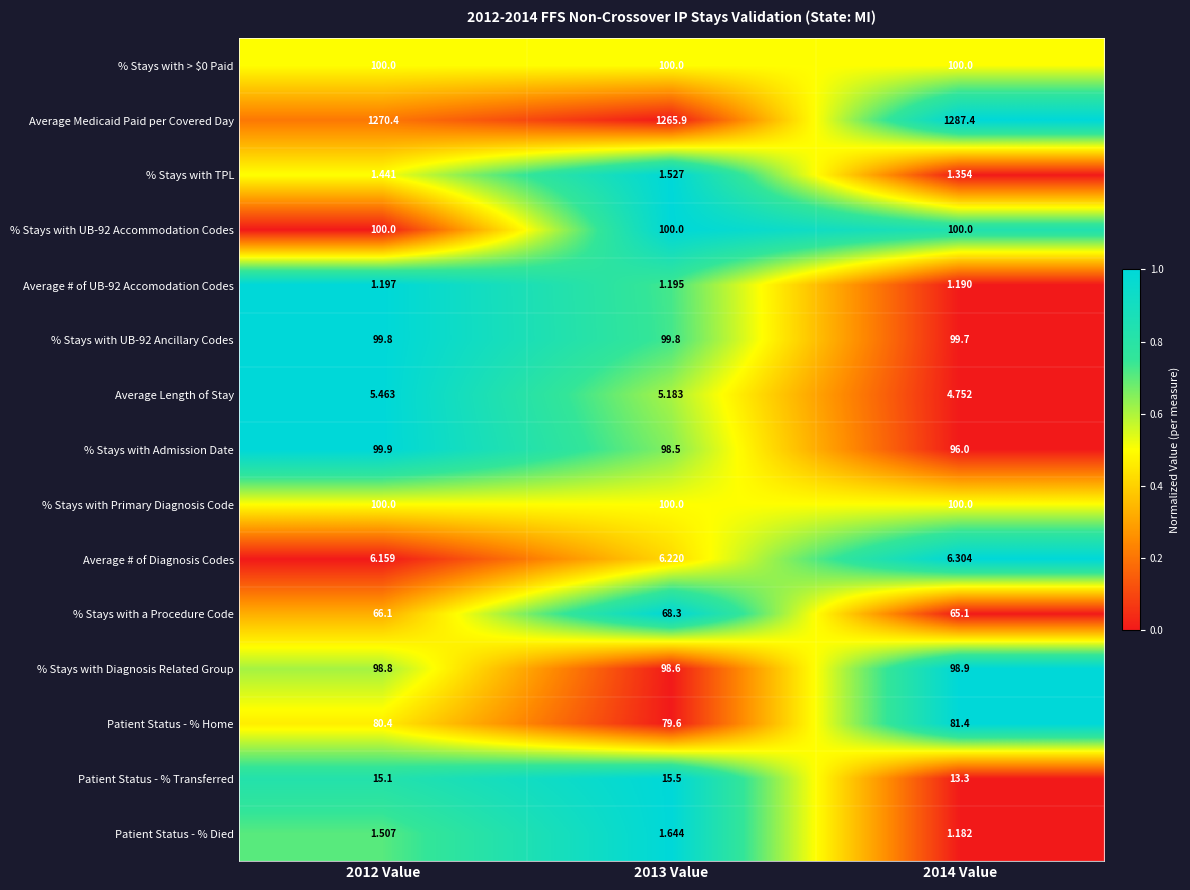

Which series has the largest total across all categories?

Average Medicaid Paid per Covered Day